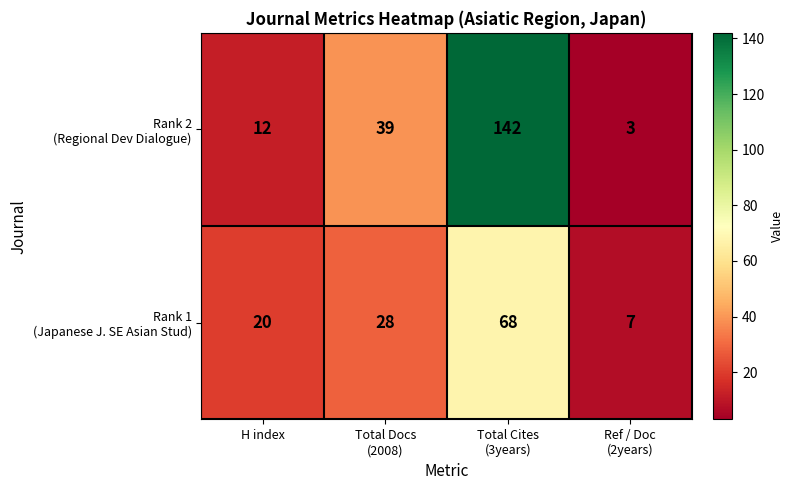

What is the maximum value shown in the chart?

142